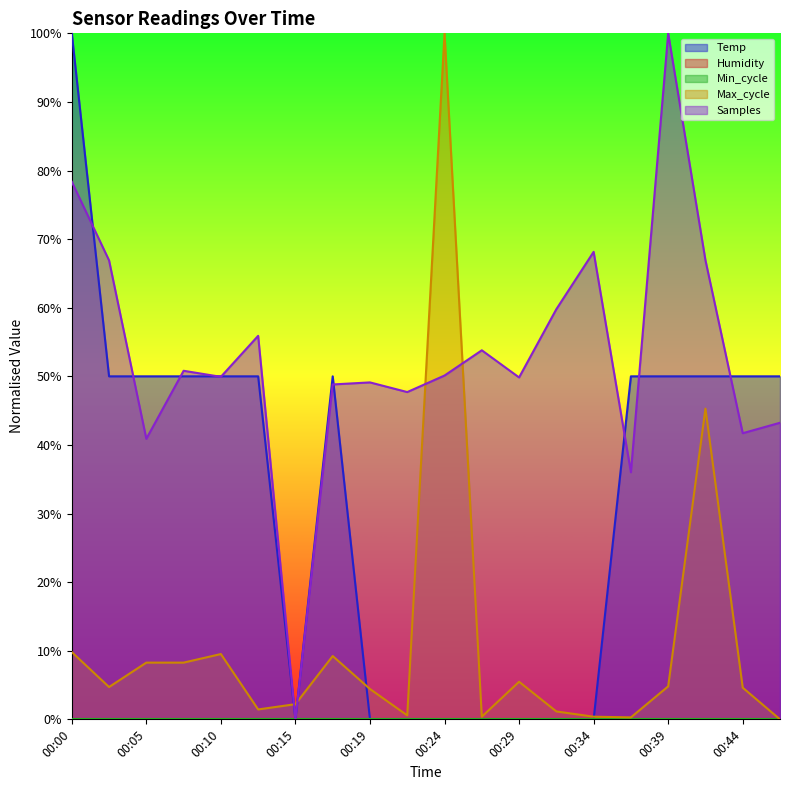

Where does the Max_cycle series first go above 4?

00:00